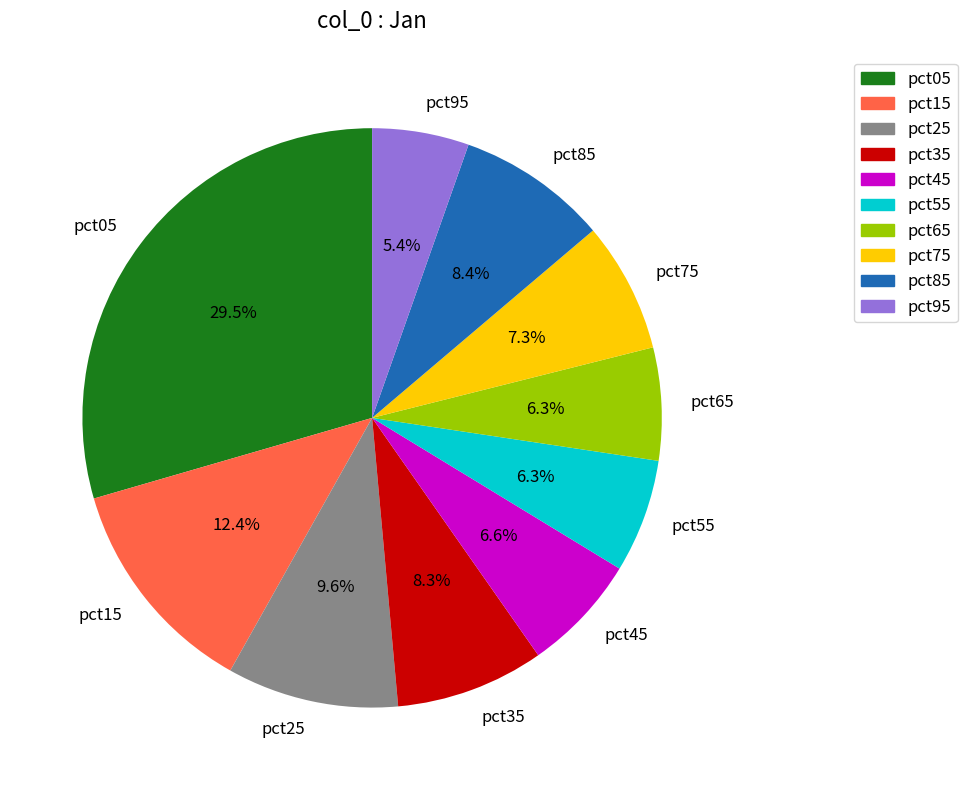

What is the total percentage of pct65 and pct85?

14.7%